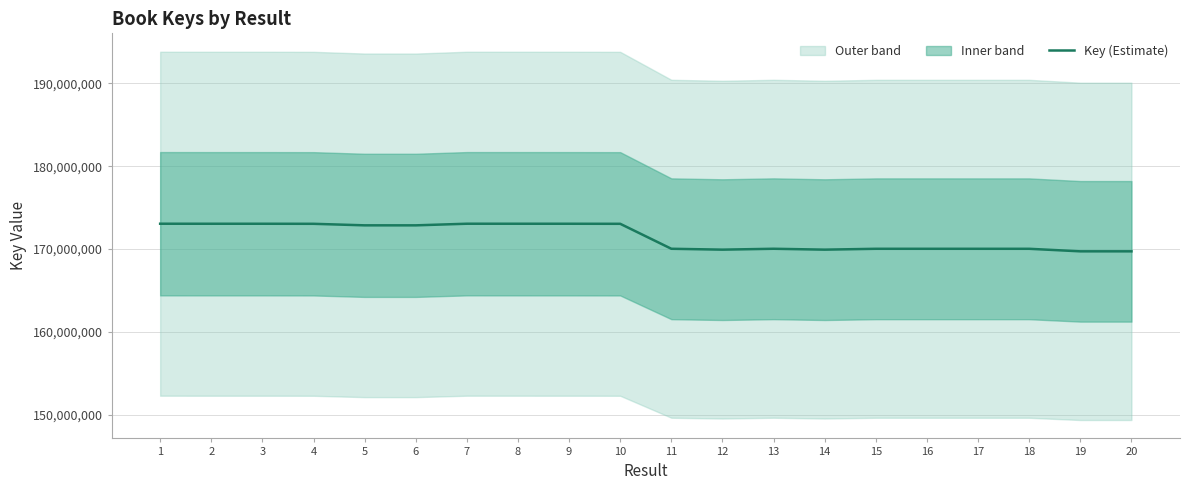

List the labels in order of value, largest first.

7, 1, 8, 3, 9, 2, 4, 10, 5, 6, 13, 11, 16, 15, 17, 18, 12, 14, 19, 20